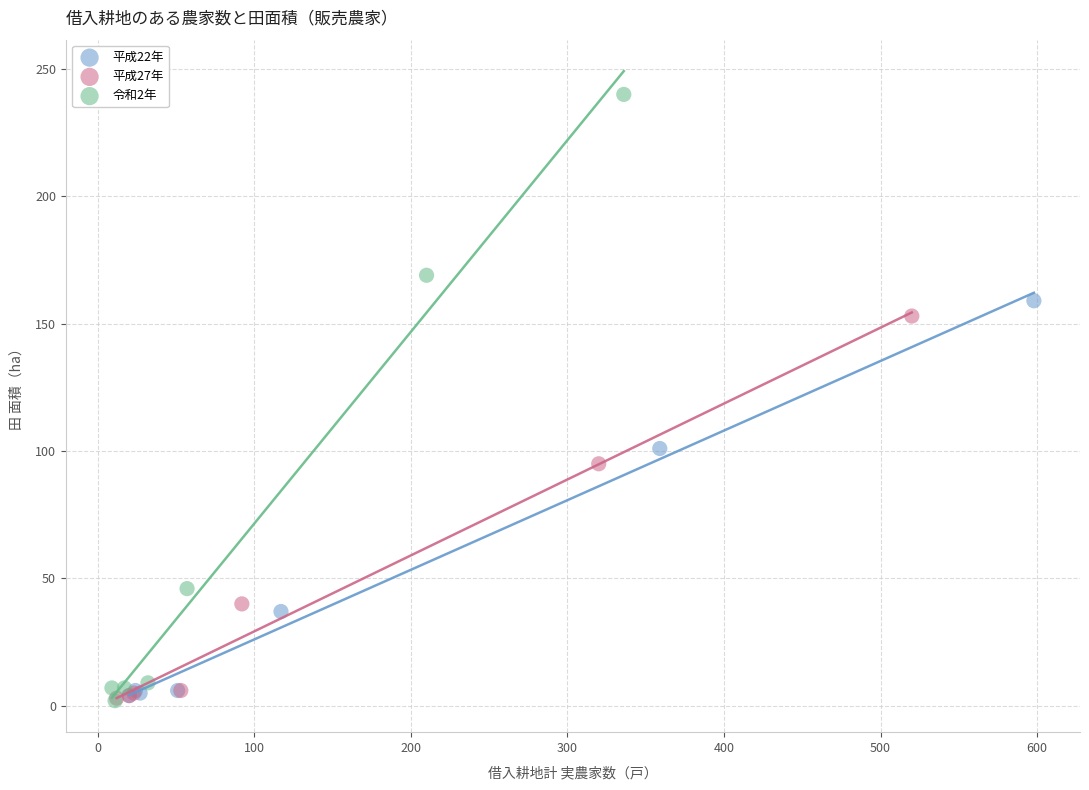

Which series has the largest Y range (max minus min)?

令和2年